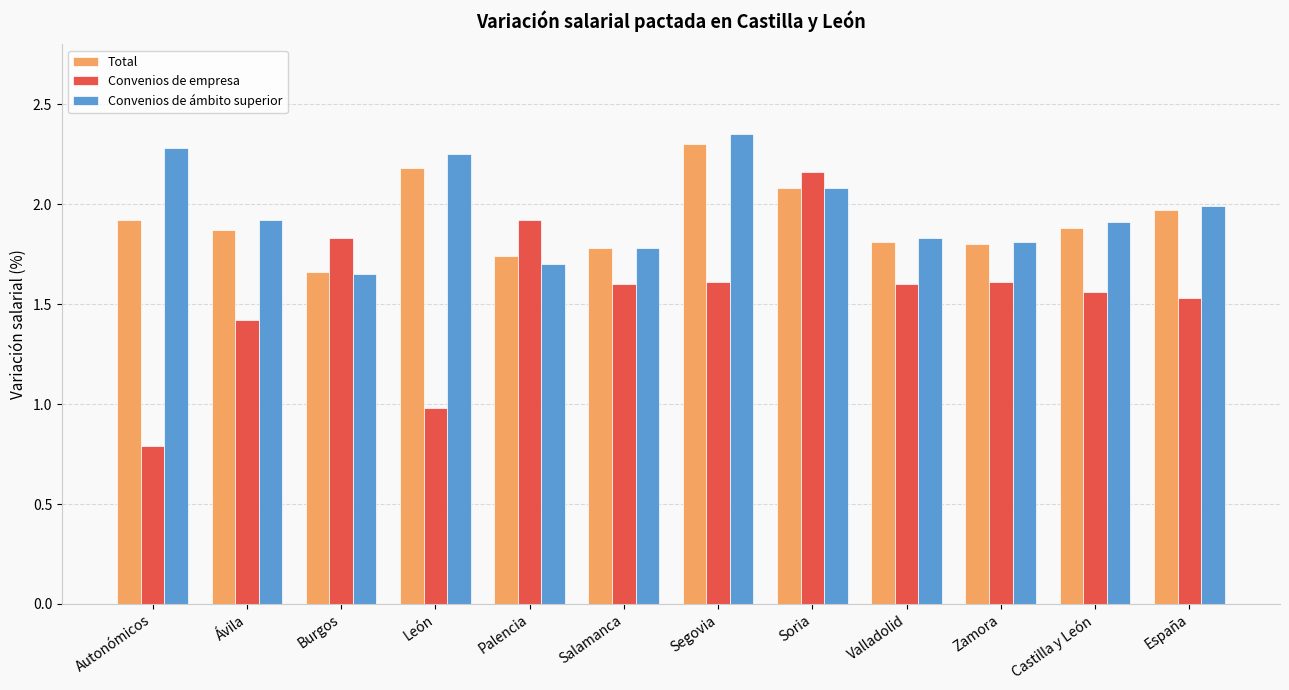

At how many categories does at least one series exceed 1?

12